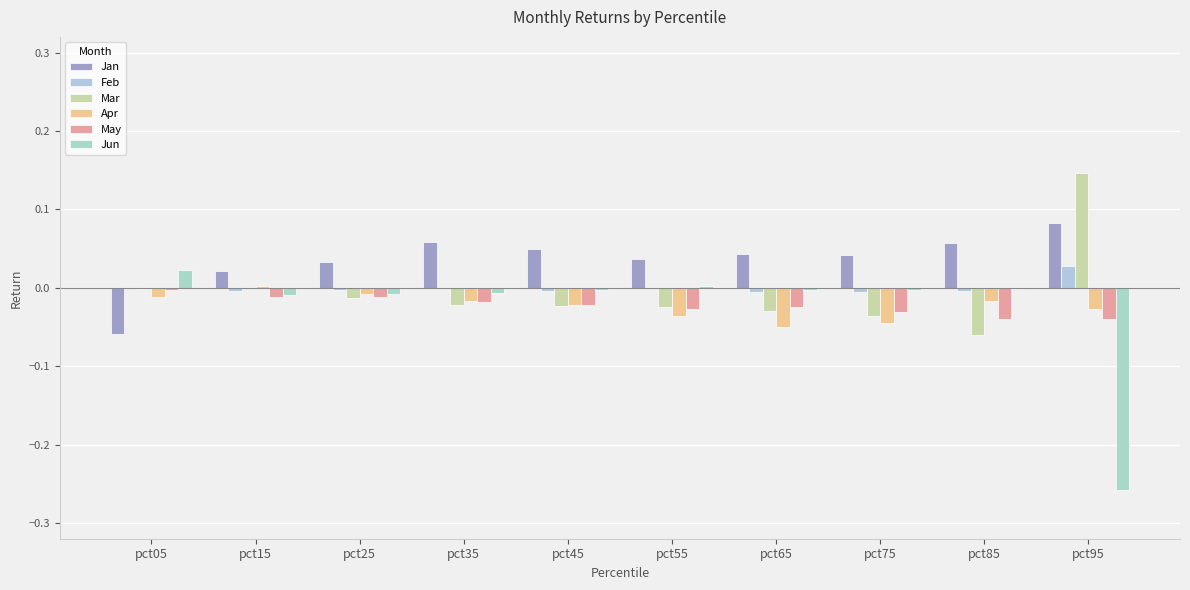

What is the difference between the highest and lowest values at pct45?

0.1